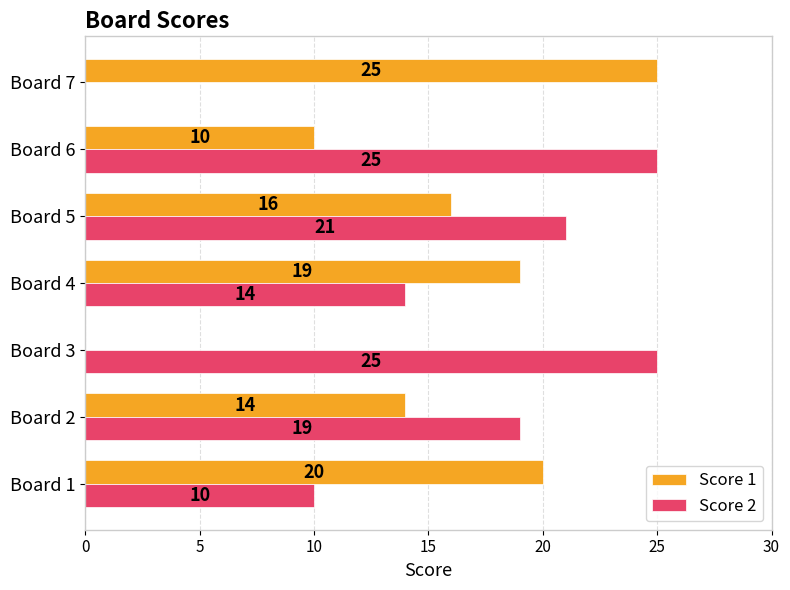

Between Board 3 and Board 4, which series saw the biggest shift?

Score 1